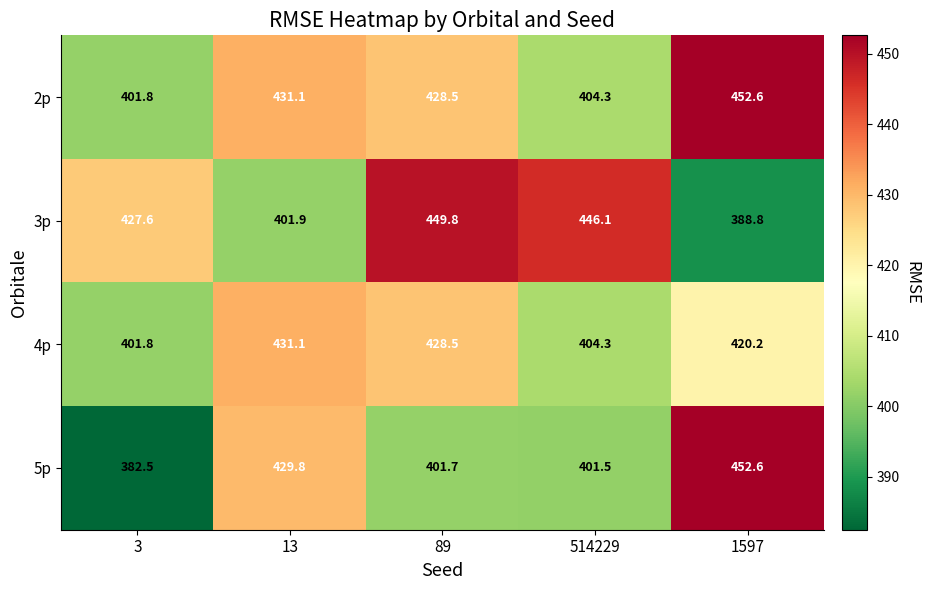

What is the minimum value shown in the chart?

382.5